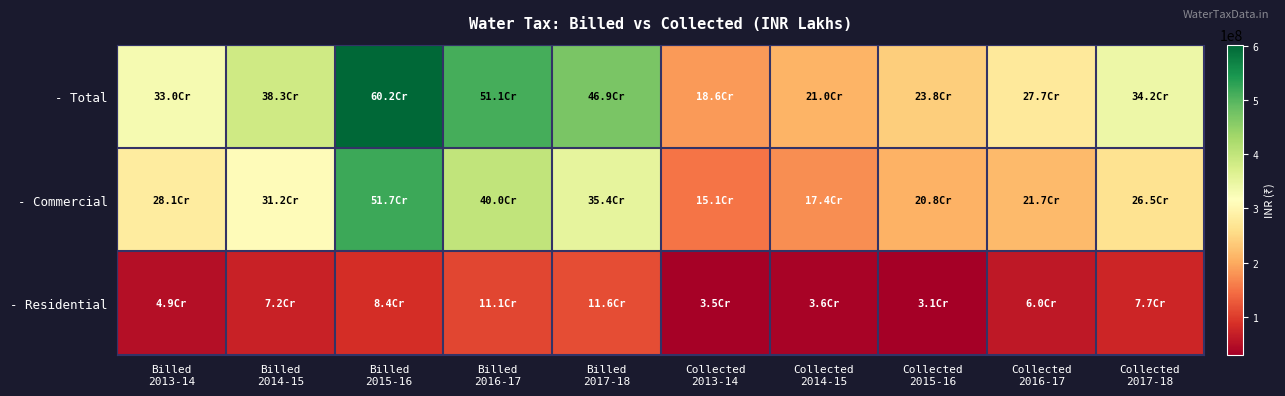

Which series has the largest total across all categories?

- Total